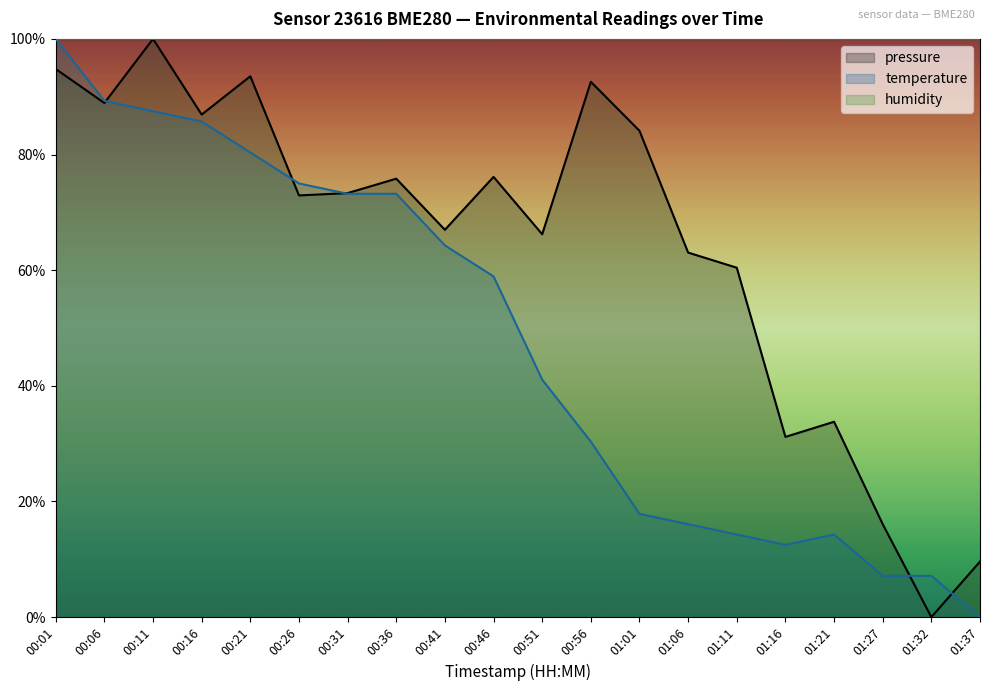

What position from the left is 00:46?

10